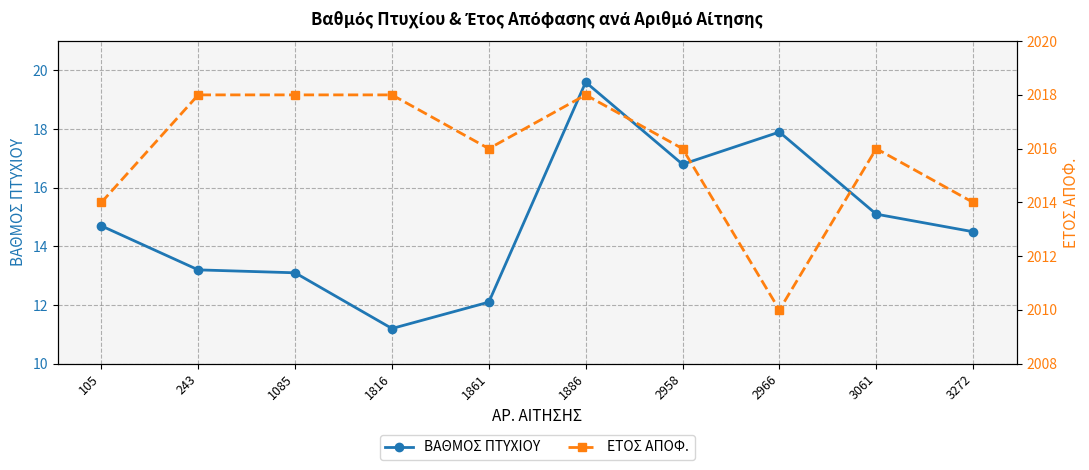

What is the difference between the ΒΑΘΜΟΣ ΠΤΥΧΙΟΥ values at 243 and 3272?

1.3